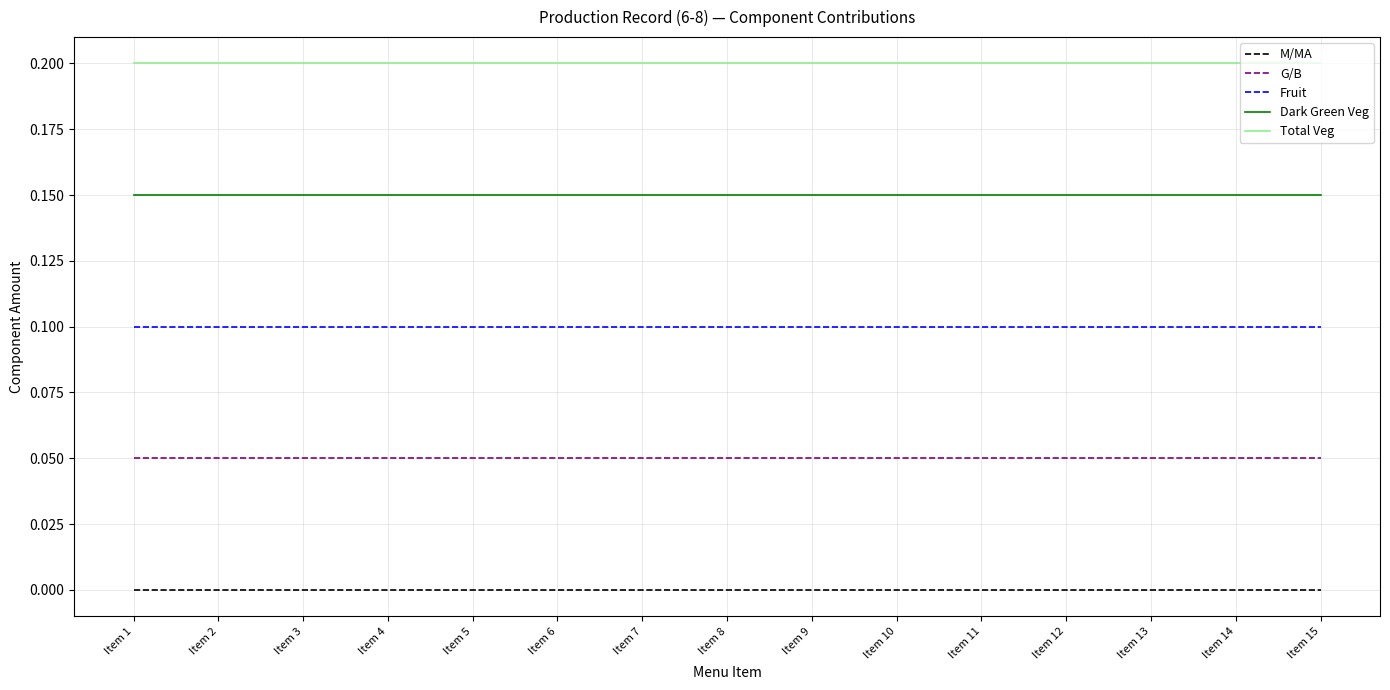

Which series has the largest total across all categories?

Total Veg